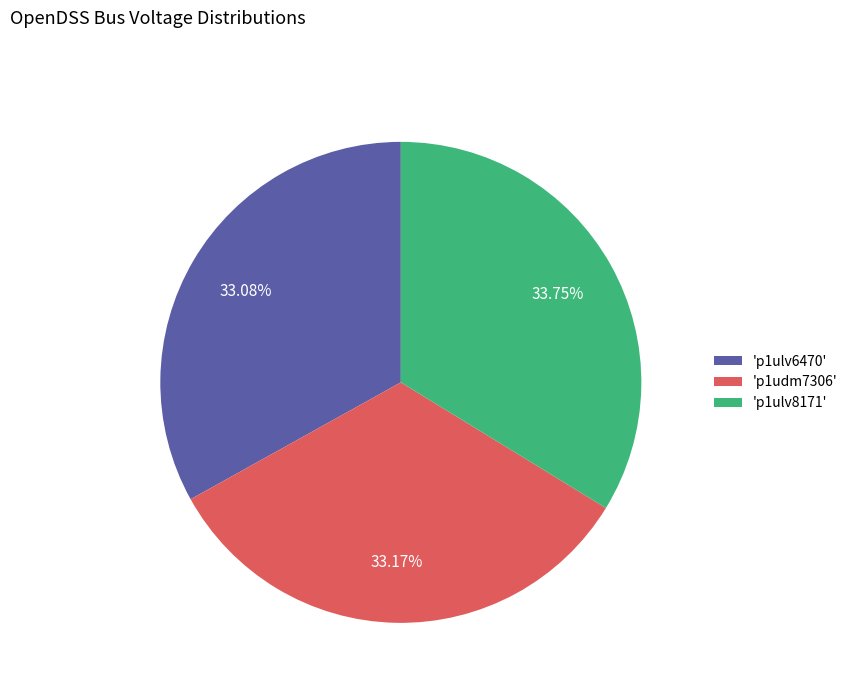

Combined, do 'p1ulv8171' and 'p1udm7306' account for over 50%?

Yes